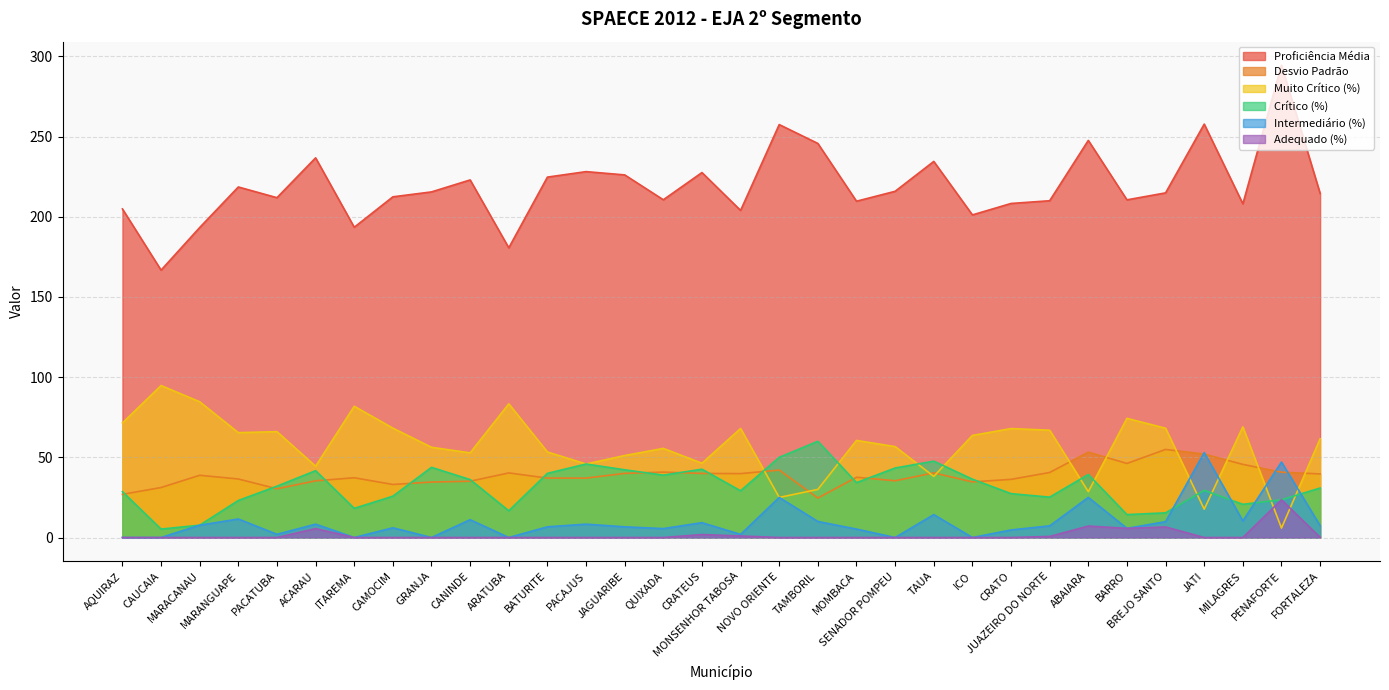

The value of Intermediário (%) at CAMOCIM is 1.2. True or false?

False